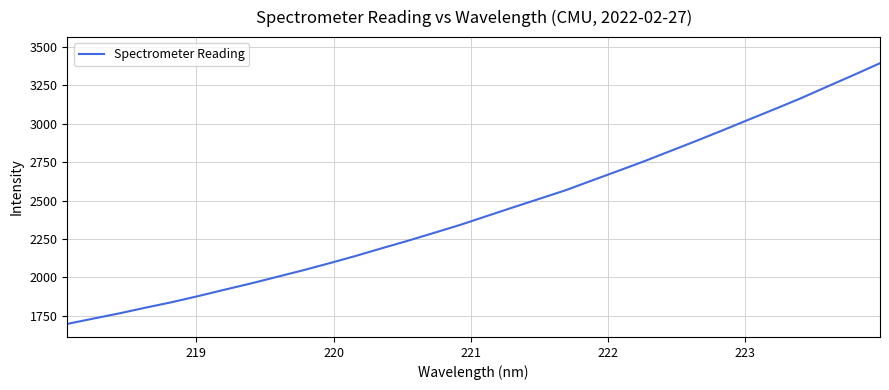

What is the average value?

2433.4